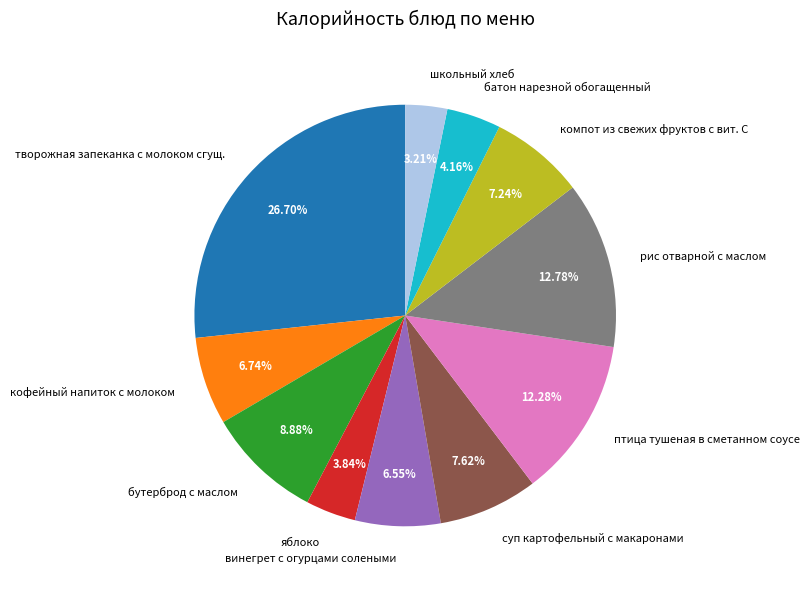

How many segments does this pie chart have?

11